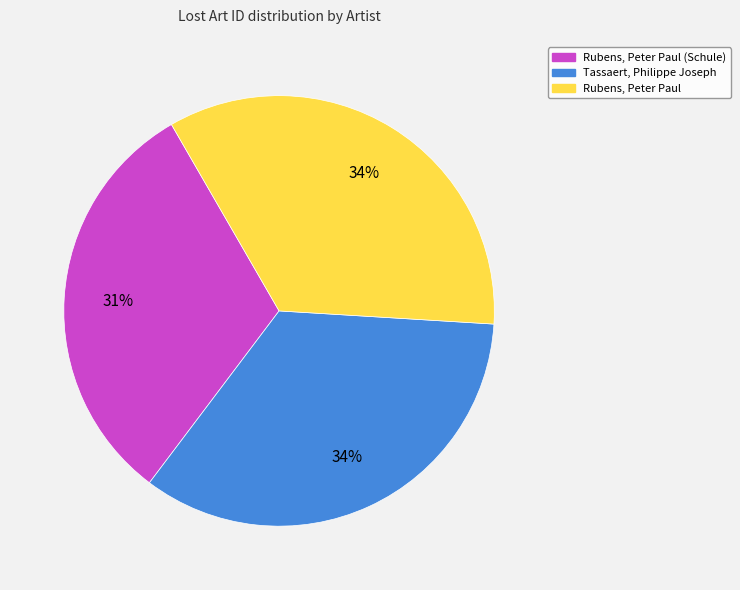

Does any single category account for the majority?

No